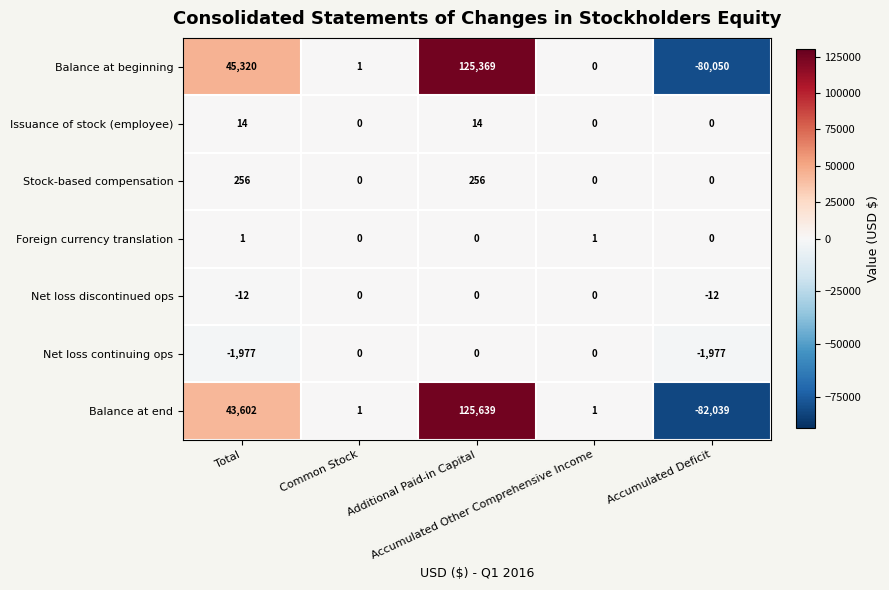

Count the Stock-based compensation values in the range 0 to 256.

5